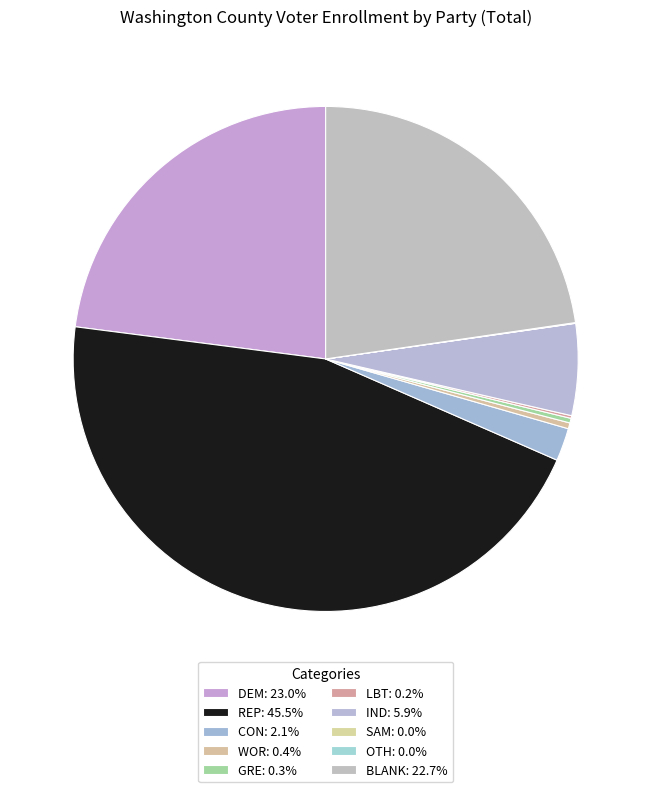

Rank the categories by value from highest to lowest.

REP, DEM, BLANK, IND, CON, WOR, GRE, LBT, OTH, SAM